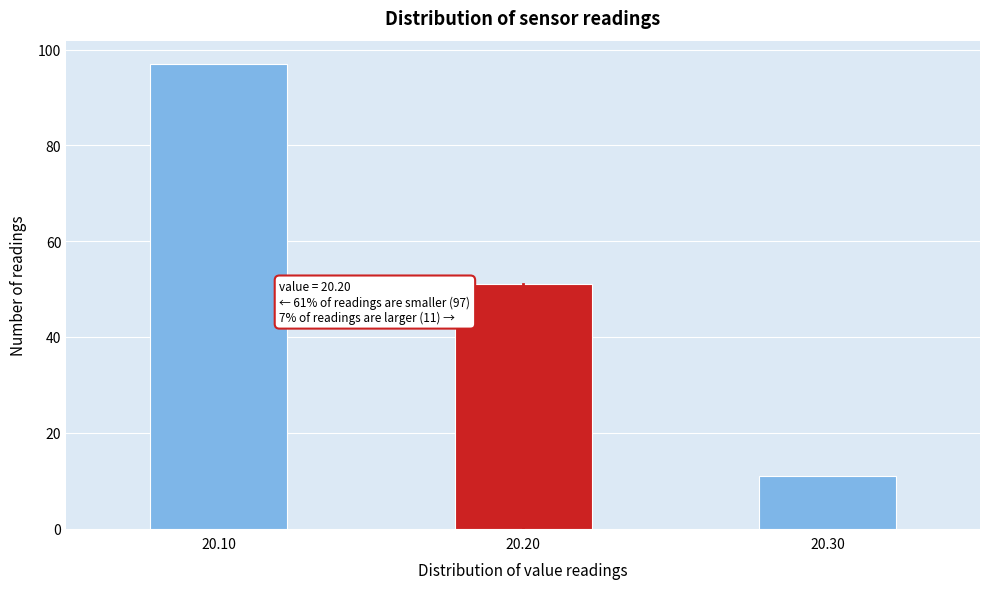

Reading left to right, extract all data points from this chart.

97	51	11